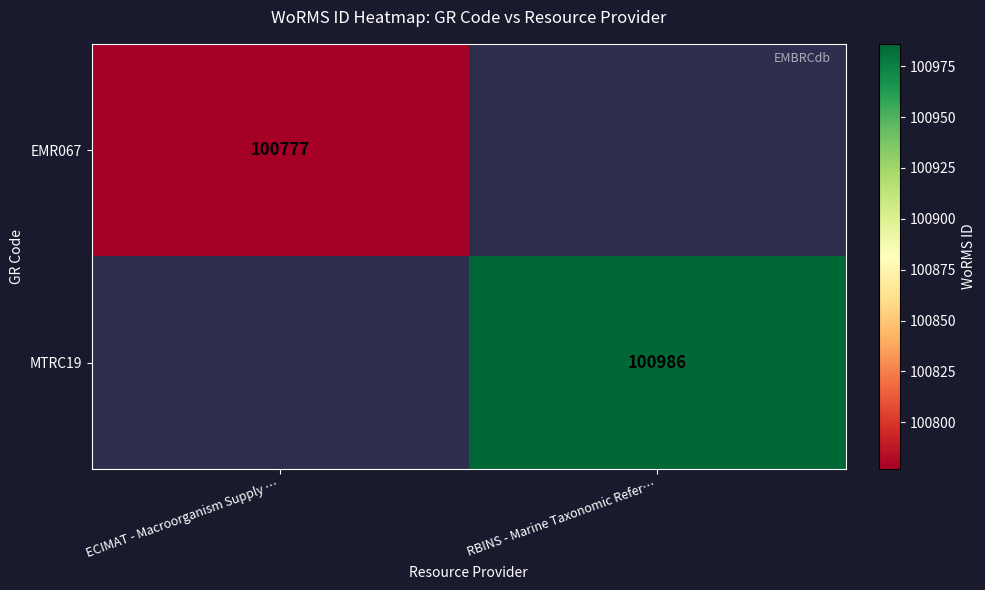

Count the number of data series in this chart.

2